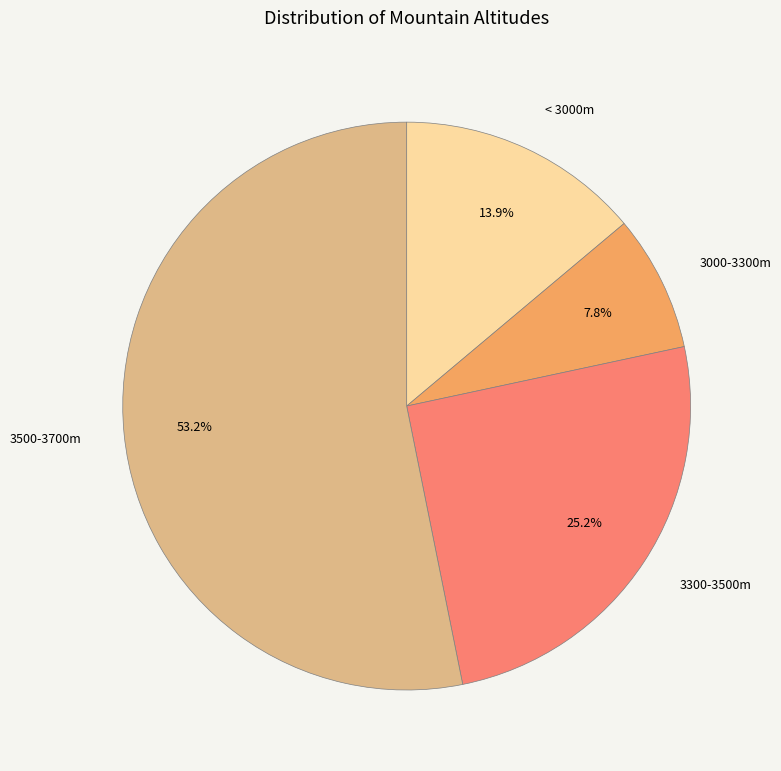

Between 3300-3500m and 3000-3300m, which is larger?

3300-3500m